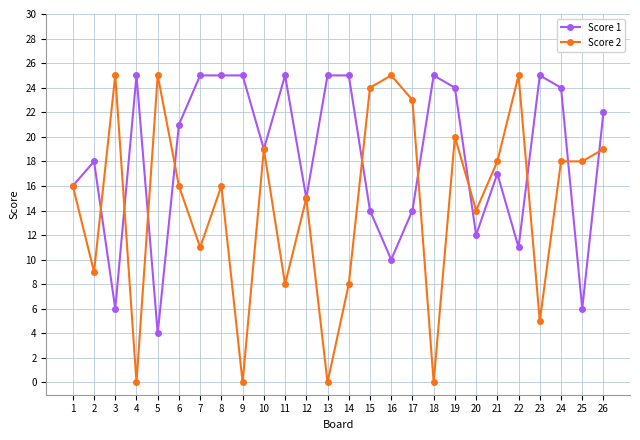

Rank the series at 22 from highest to lowest value.

Score 2, Score 1